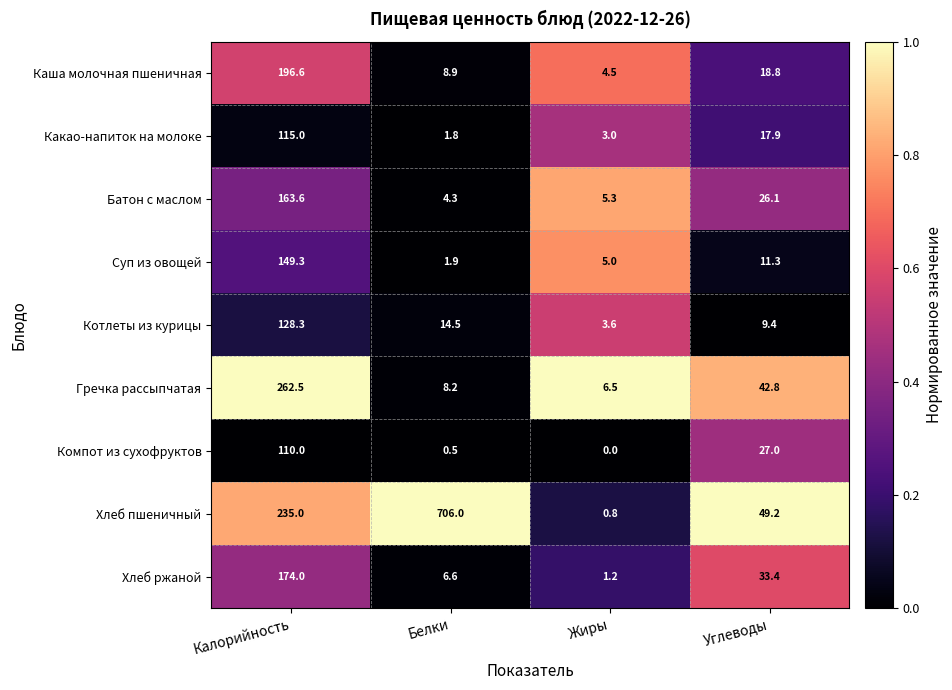

What is the spread (max minus min) of values at Жиры?

6.5